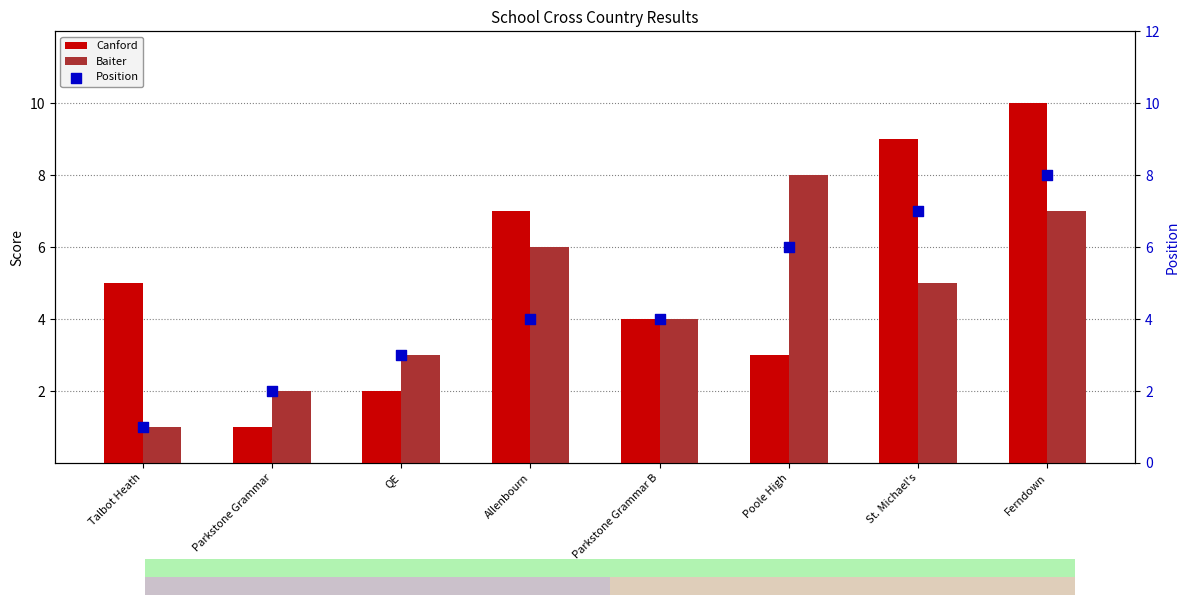

Which series has the largest Y range (max minus min)?

Canford